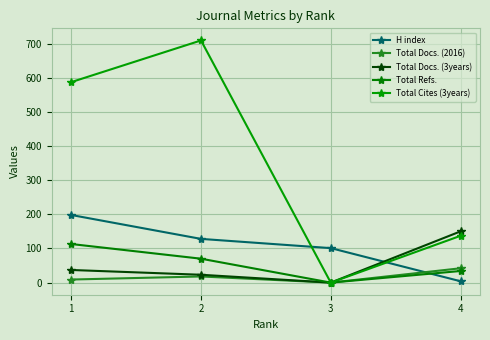

Rank the categories by Total Cites (3years) value from lowest to highest.

3, 4, 1, 2